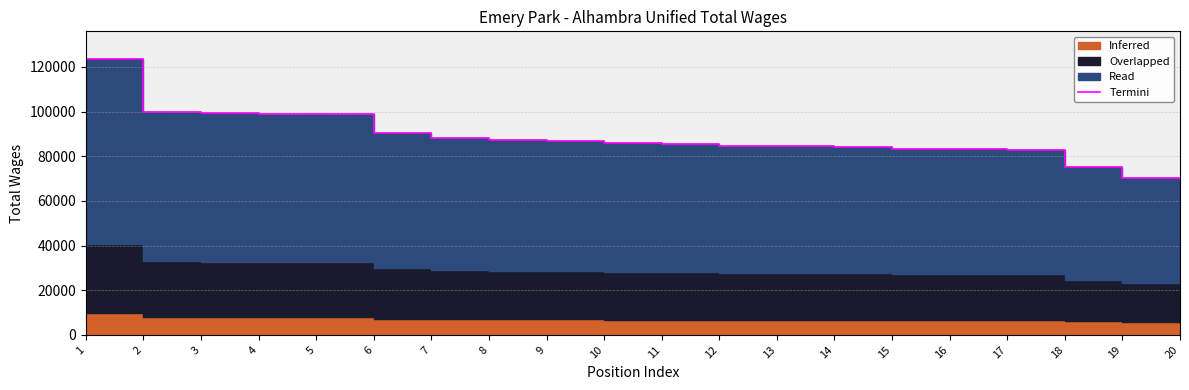

What is the average value?

88059